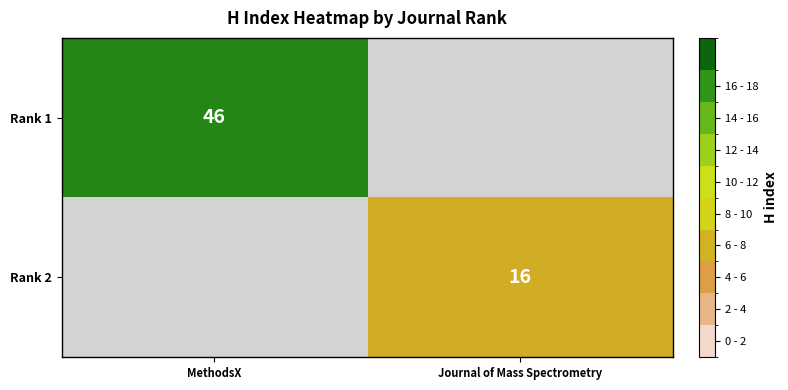

Which category has the highest value across all series?

MethodsX